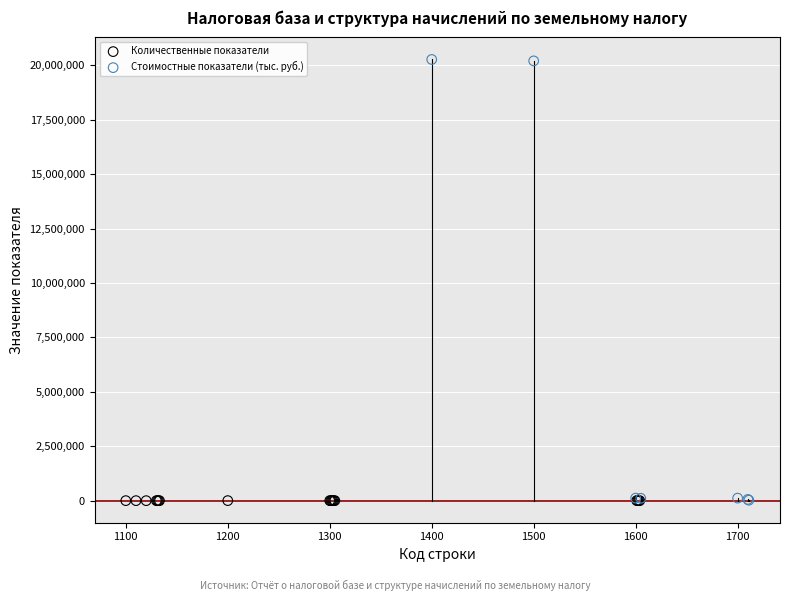

What are all the series names shown in the legend?

Количественные показатели, Стоимостные показатели (тыс. руб.)